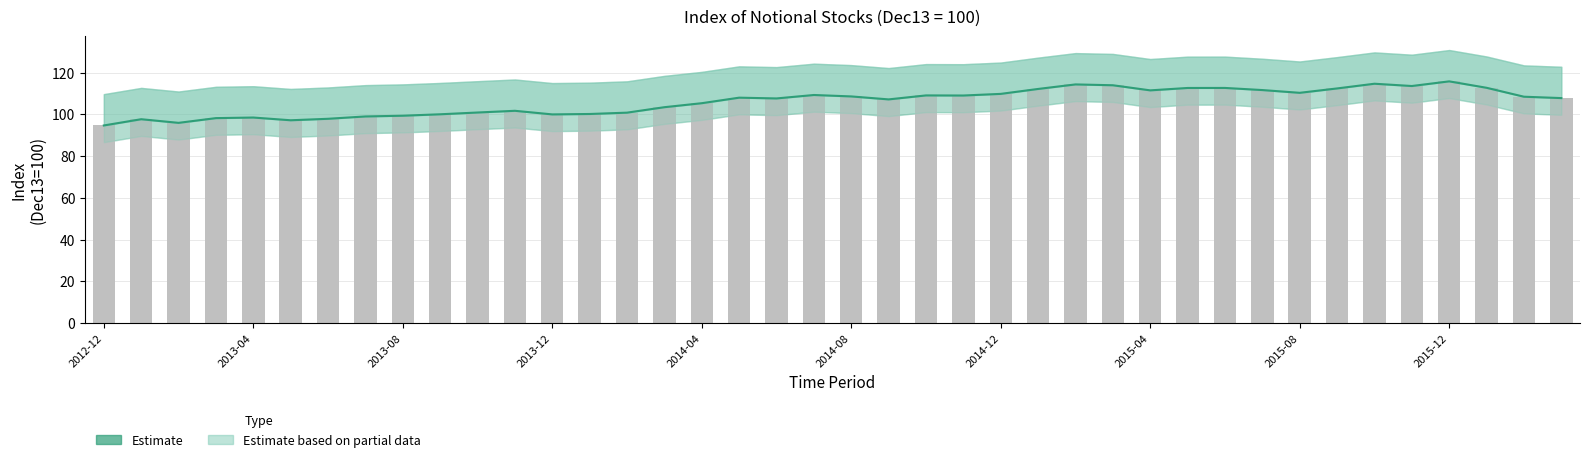

What is the minimum value for Estimate?

94.7